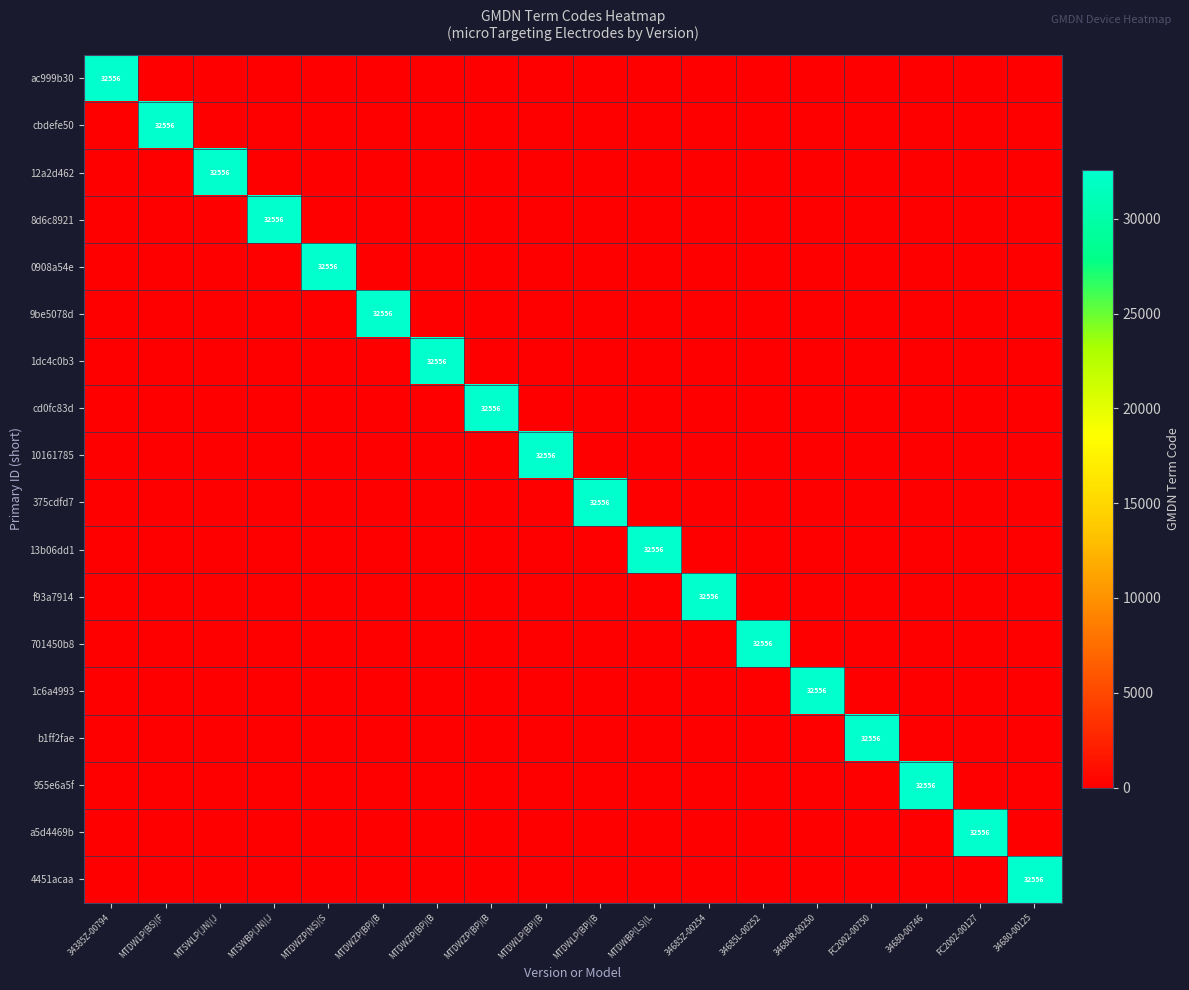

What is the total value across all series at FC2002-00750?

32556